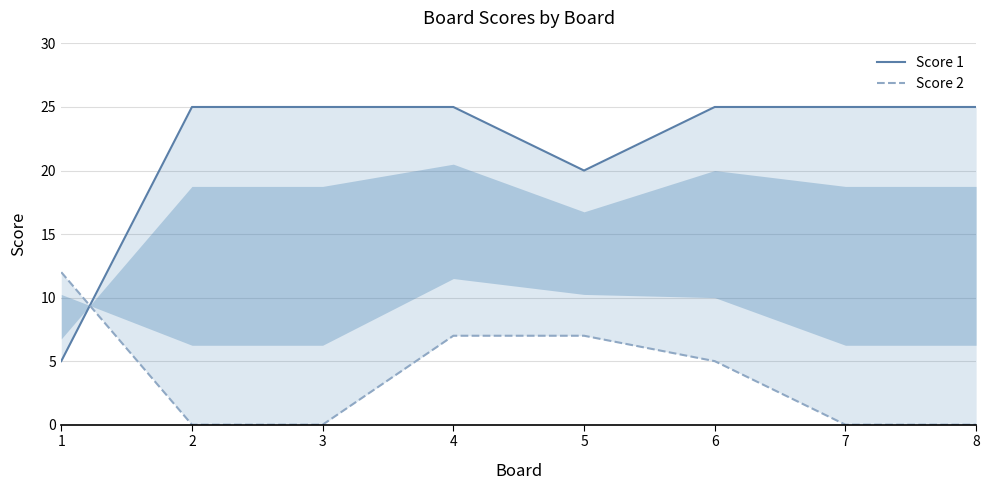

Rank the series by their average value, from lowest to highest.

Score 2, Score 1